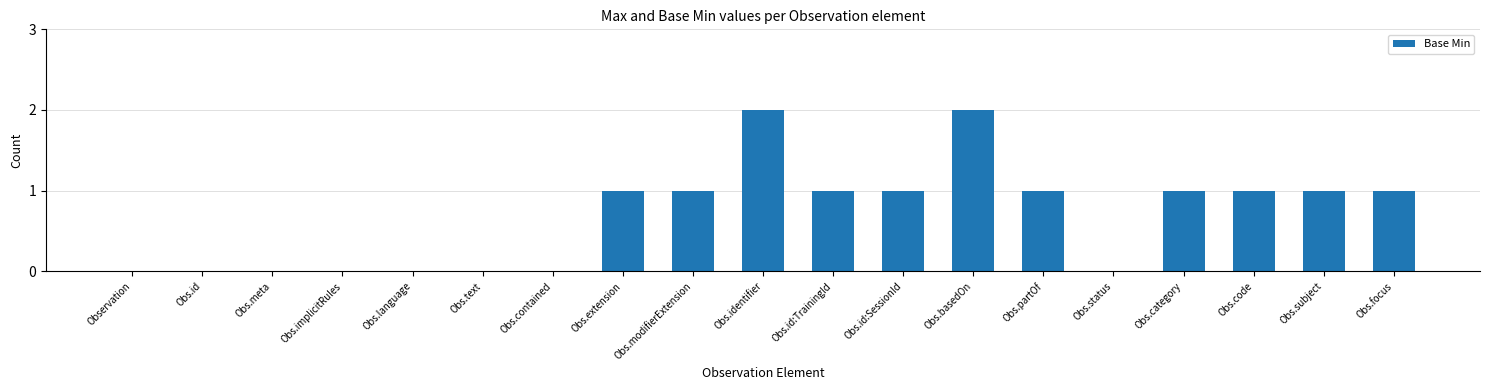

The chart shows a value of 2 at Obs.modifierExtension. True or false?

False